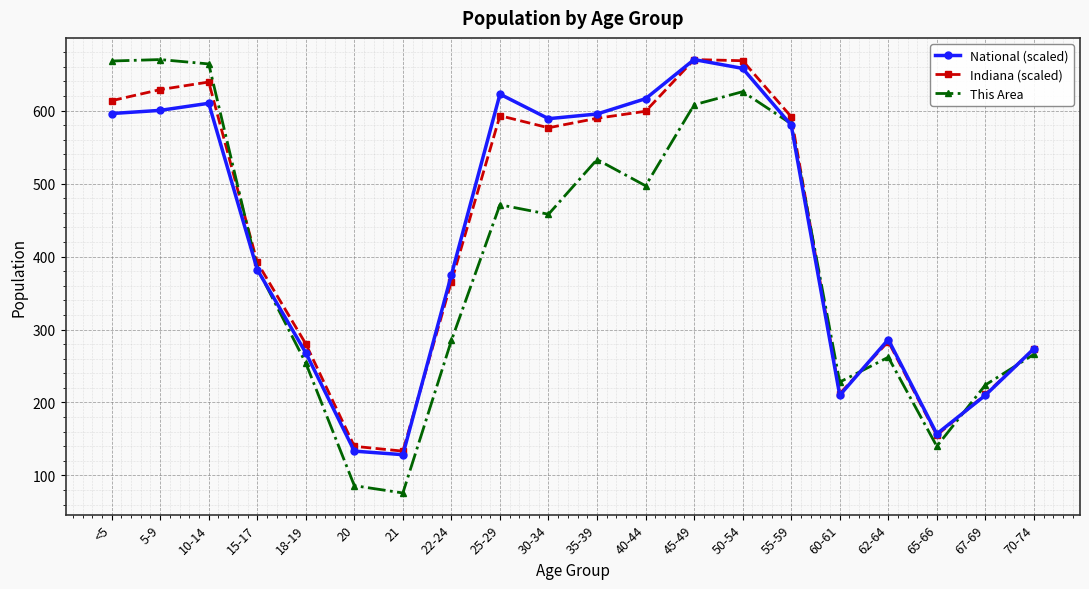

Does the chart display data point markers on the line(s)?

Yes